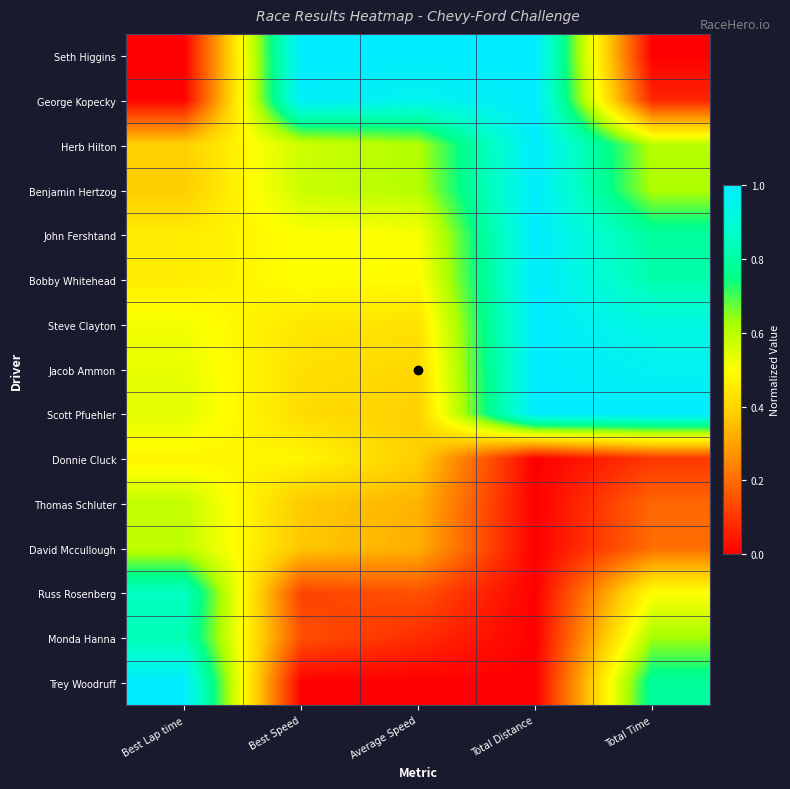

Reading left to right, list all the values displayed in this chart.

Seth Higgins: Best Lap time=0.0	Best Speed=1.0	Average Speed=1.0	Total Distance=1.0	Total Time=0.0
George Kopecky: Best Lap time=0.0	Best Speed=1.0	Average Speed=1.0	Total Distance=1.0	Total Time=0.1
Herb Hilton: Best Lap time=0.4	Best Speed=0.6	Average Speed=0.6	Total Distance=1.0	Total Time=0.6
Benjamin Hertzog: Best Lap time=0.4	Best Speed=0.6	Average Speed=0.6	Total Distance=1.0	Total Time=0.6
John Fershtand: Best Lap time=0.5	Best Speed=0.5	Average Speed=0.5	Total Distance=1.0	Total Time=0.8
Bobby Whitehead: Best Lap time=0.5	Best Speed=0.5	Average Speed=0.5	Total Distance=1.0	Total Time=0.8
Steve Clayton: Best Lap time=0.5	Best Speed=0.4	Average Speed=0.4	Total Distance=1.0	Total Time=0.9
Jacob Ammon: Best Lap time=0.5	Best Speed=0.4	Average Speed=0.4	Total Distance=1.0	Total Time=1.0
Scott Pfuehler: Best Lap time=0.5	Best Speed=0.4	Average Speed=0.4	Total Distance=1.0	Total Time=1.0
Donnie Cluck: Best Lap time=0.5	Best Speed=0.5	Average Speed=0.4	Total Distance=0.0	Total Time=0.1
Thomas Schluter: Best Lap time=0.6	Best Speed=0.4	Average Speed=0.3	Total Distance=0.0	Total Time=0.2
David Mccullough: Best Lap time=0.6	Best Speed=0.4	Average Speed=0.3	Total Distance=0.0	Total Time=0.2
Russ Rosenberg: Best Lap time=0.9	Best Speed=0.1	Average Speed=0.2	Total Distance=0.0	Total Time=0.5
Monda Hanna: Best Lap time=0.8	Best Speed=0.1	Average Speed=0.1	Total Distance=0.0	Total Time=0.6
Trey Woodruff: Best Lap time=1.0	Best Speed=0.0	Average Speed=0.0	Total Distance=0.0	Total Time=0.8